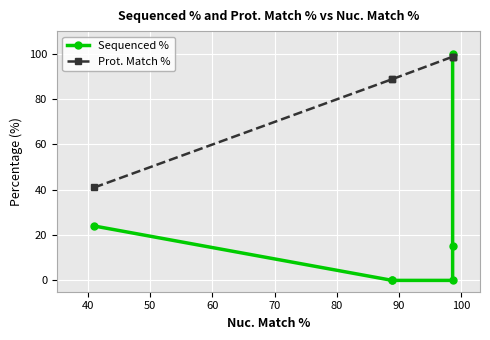

What is the greatest value displayed?

100.0